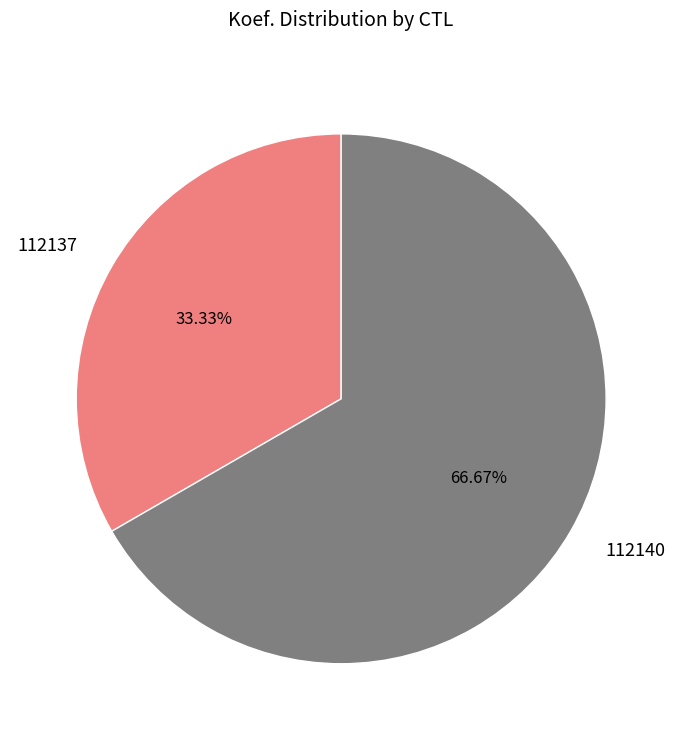

Does 112140 account for over 50% of the chart?

Yes